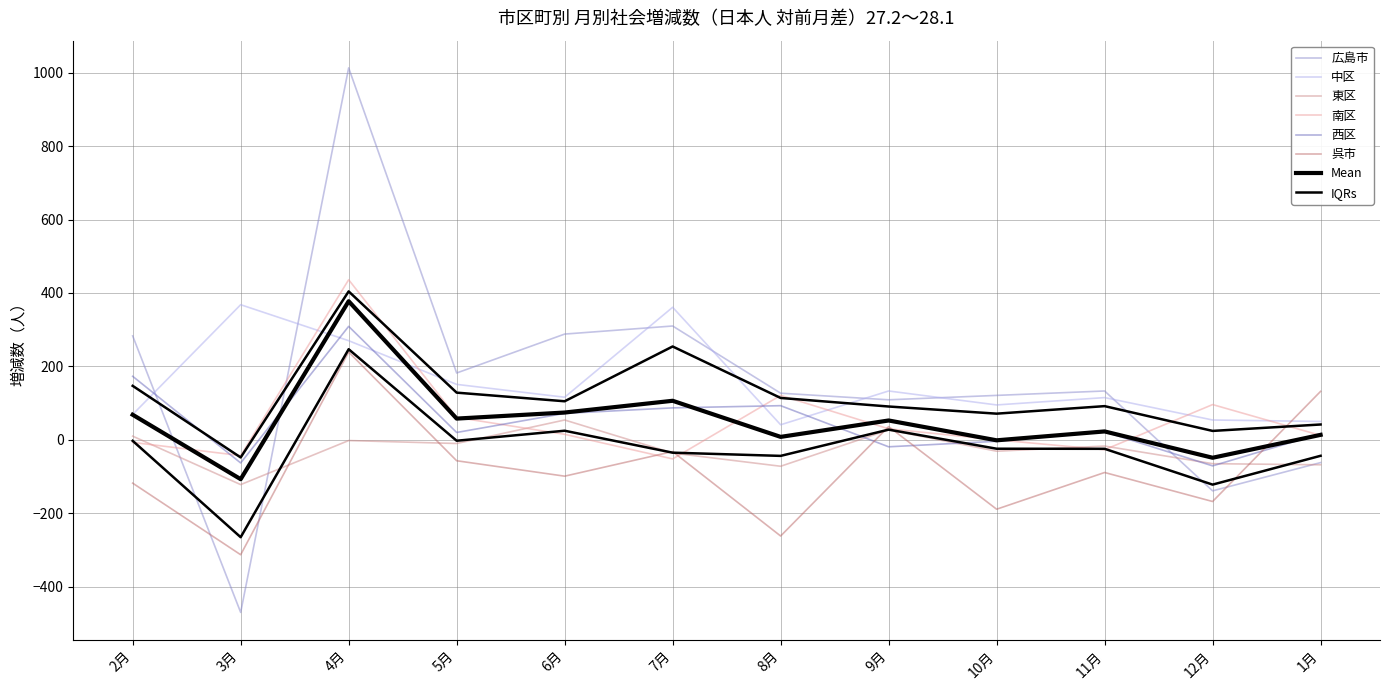

What is the total value across all series at 1月?

81